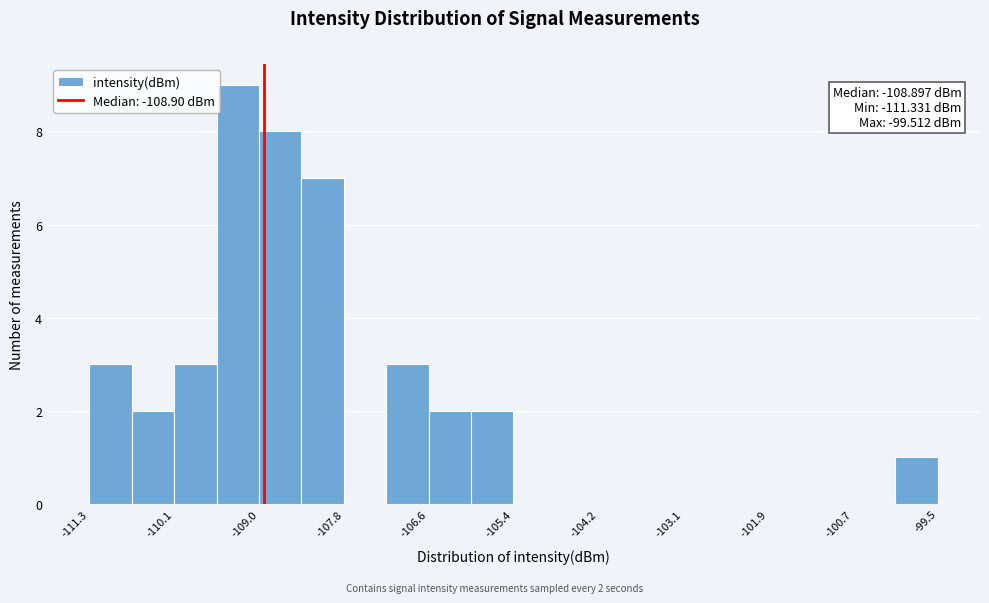

Read against the x-axis, roughly where is the centre of the tallest bar?

-109.2